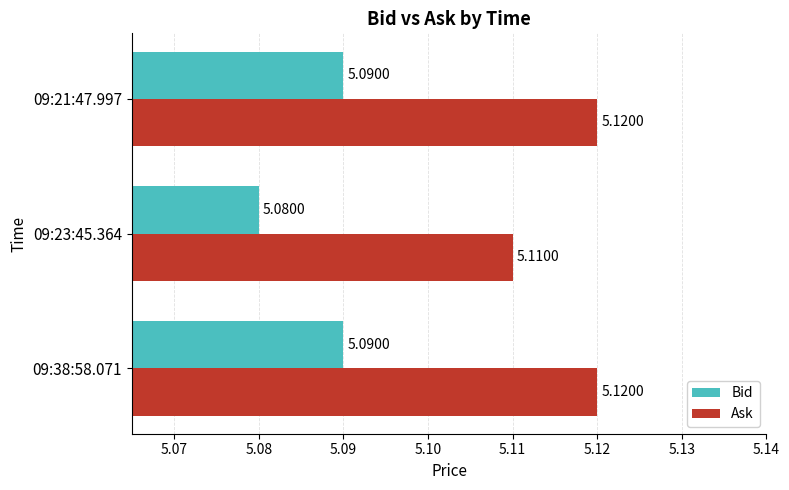

What is the sum of the Ask values at 09:23:45.364 and 09:21:47.997?

10.2